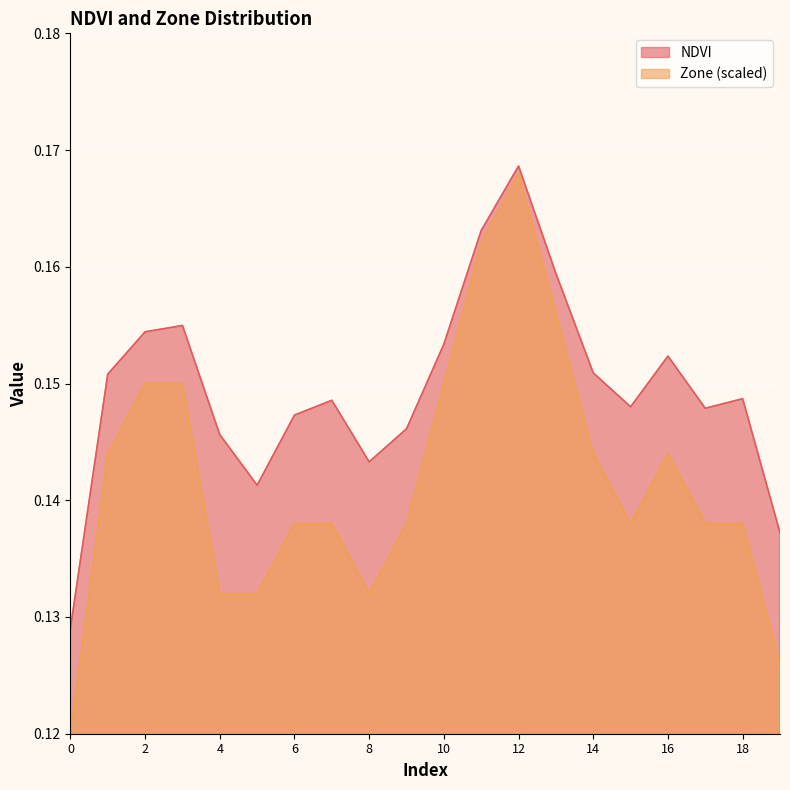

Rank the categories by Zone value from highest to lowest.

12, 11, 13, 2, 3, 10, 1, 14, 16, 6, 7, 9, 15, 17, 18, 4, 5, 8, 19, 0